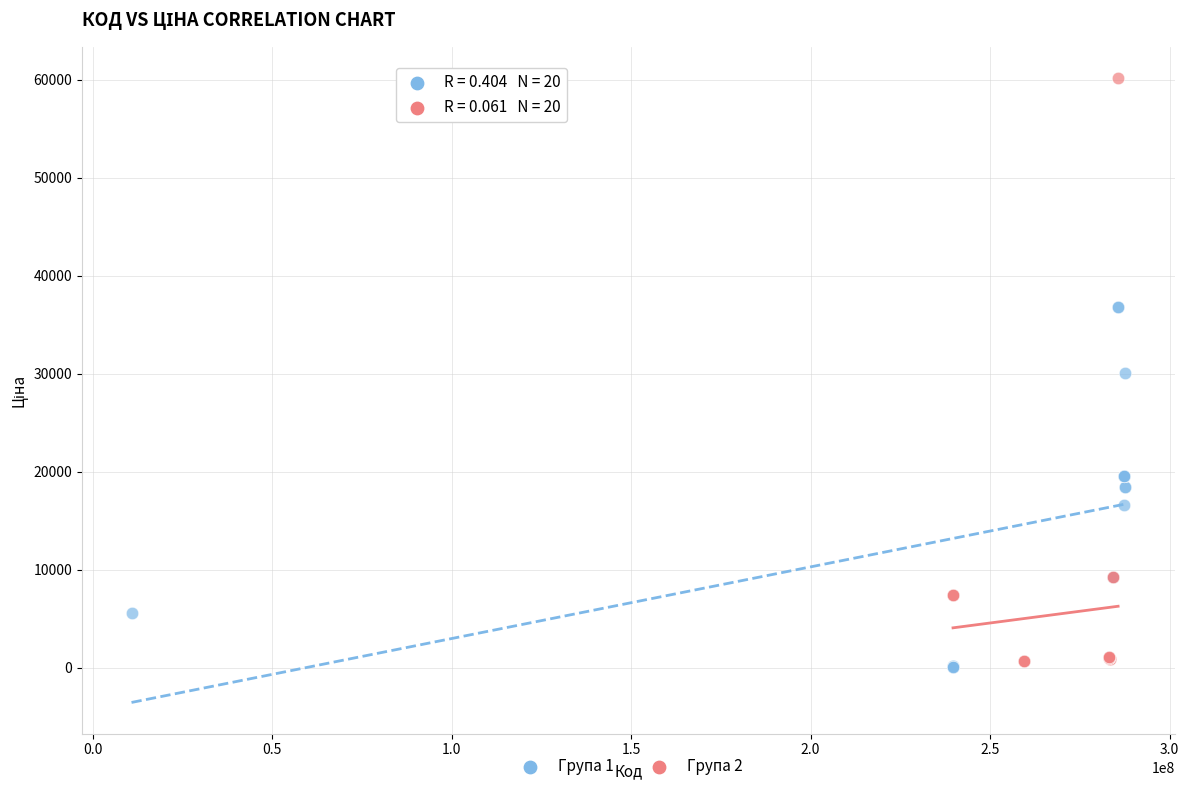

Which series reaches the maximum Y coordinate?

Група 2